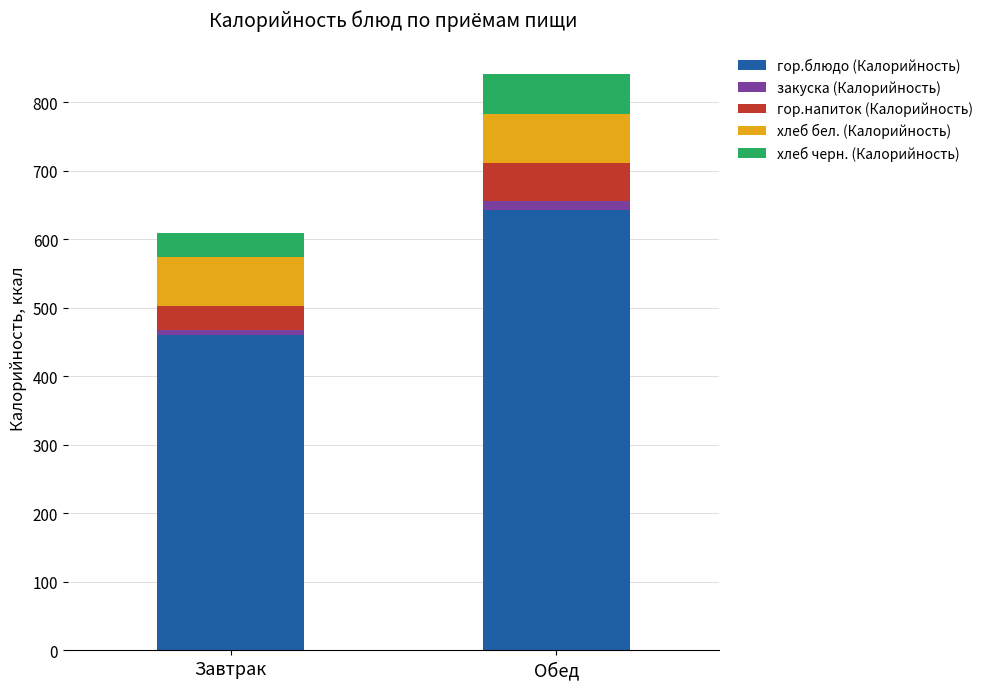

Which category has the highest value in the гор.блюдо (Калорийность) series?

Обед